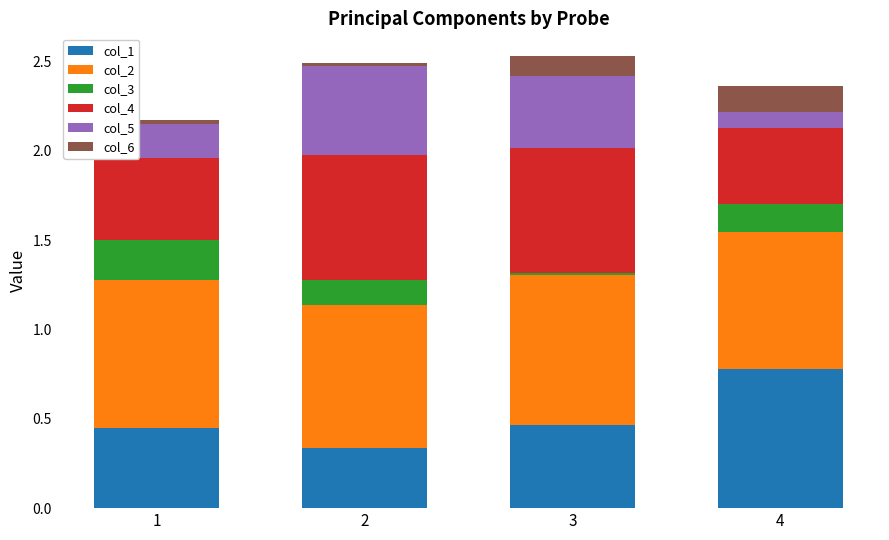

The col_1 series shows 0.8 at 1. True or false?

False